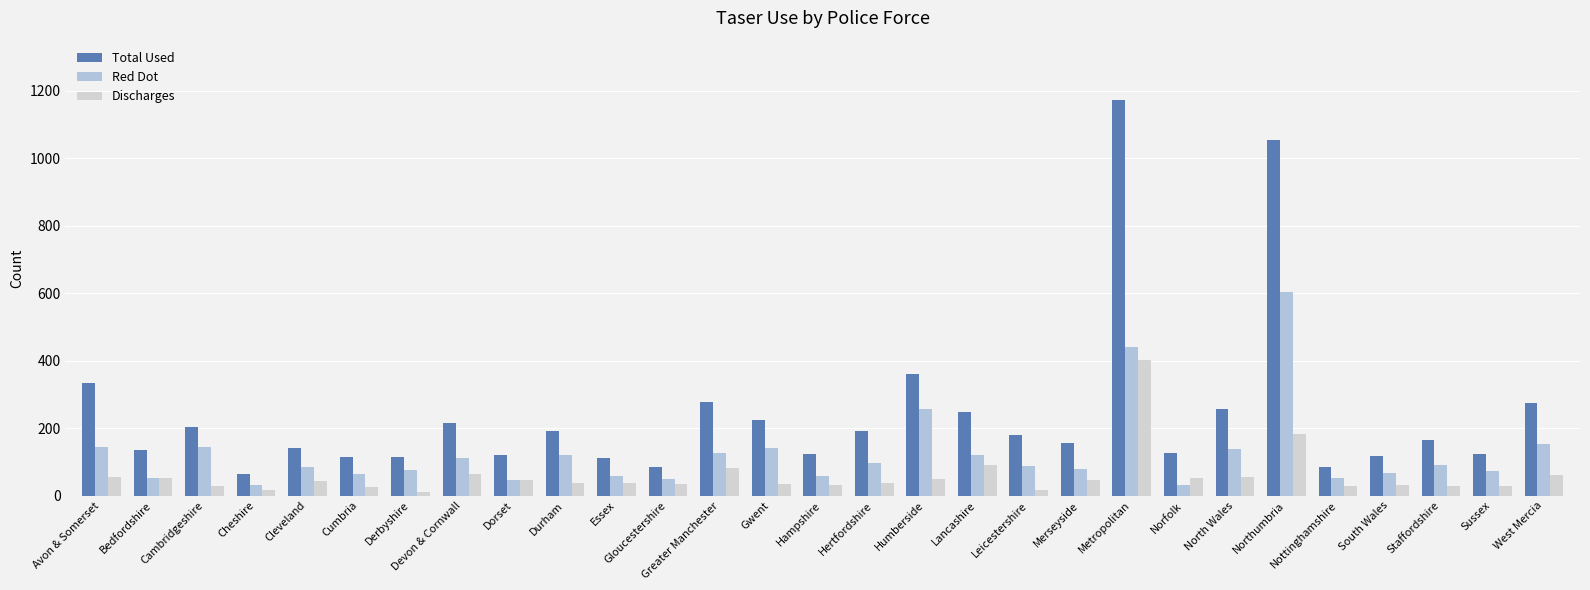

What is the value of the Total Used bar at the 14th from the left?

223